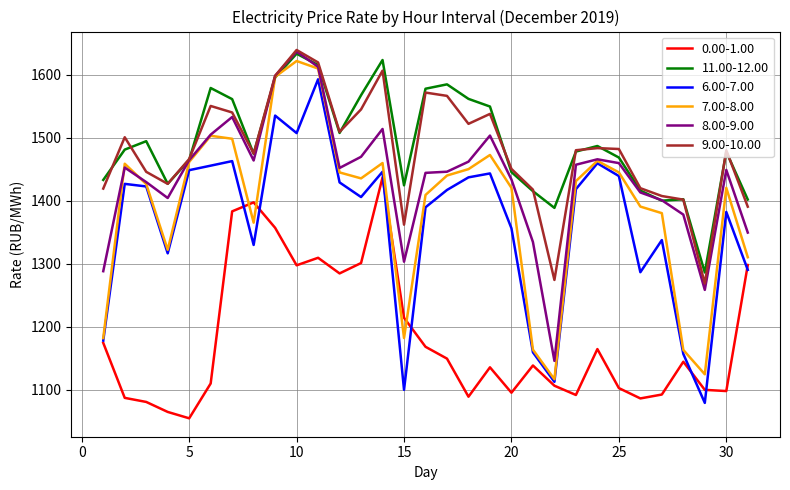

True or false: 0.00-1.00 and 11.00-12.00 cross at least once.

False